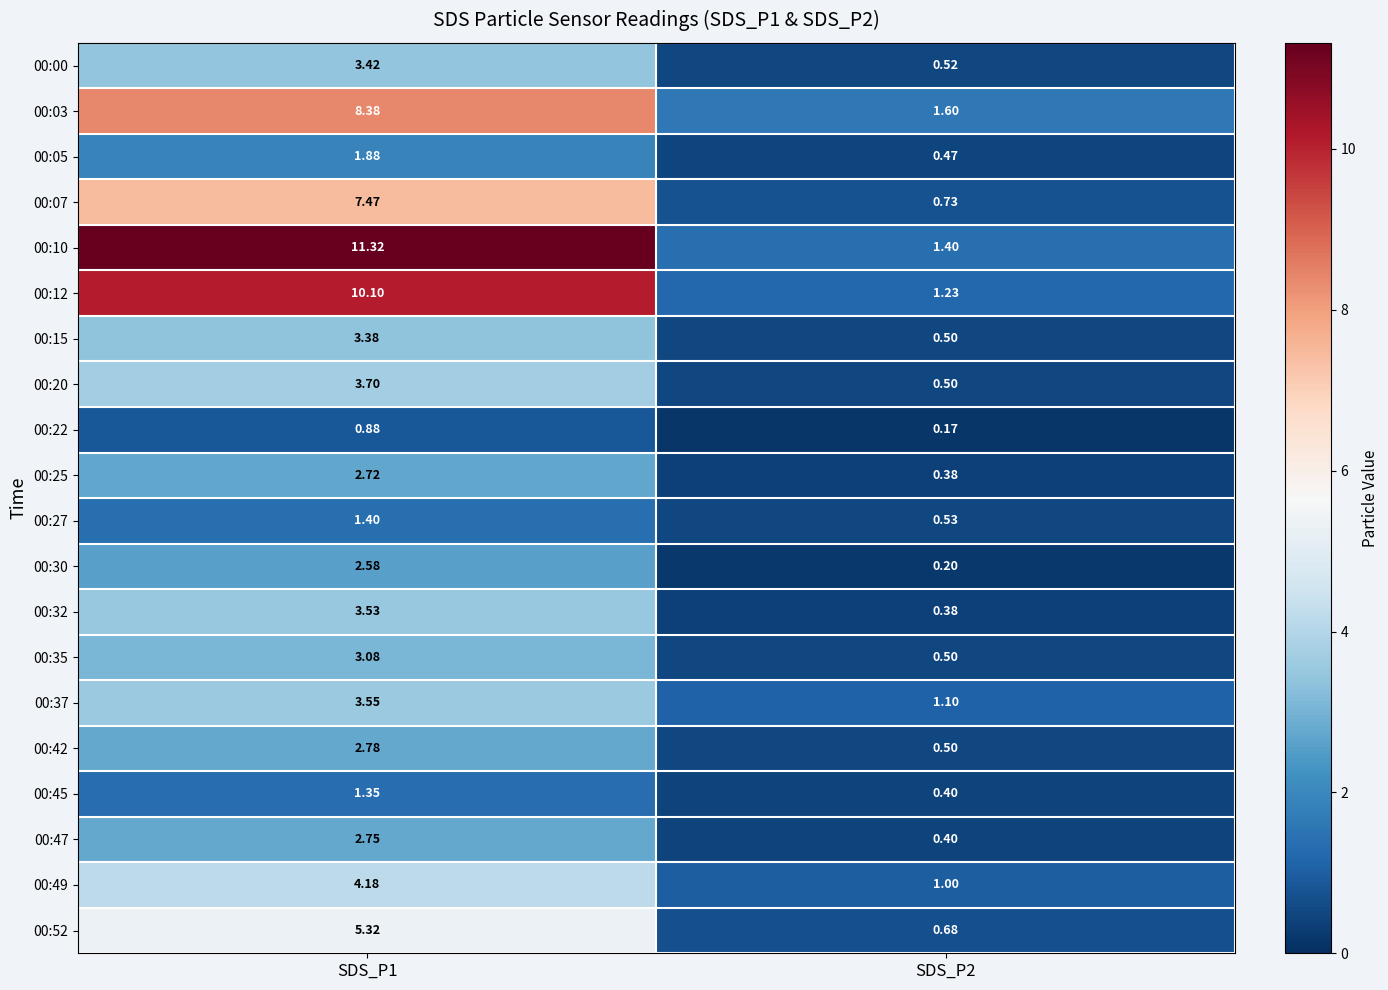

Is the value of 00:10 at SDS_P2 greater than the value of 00:07 at SDS_P1?

No